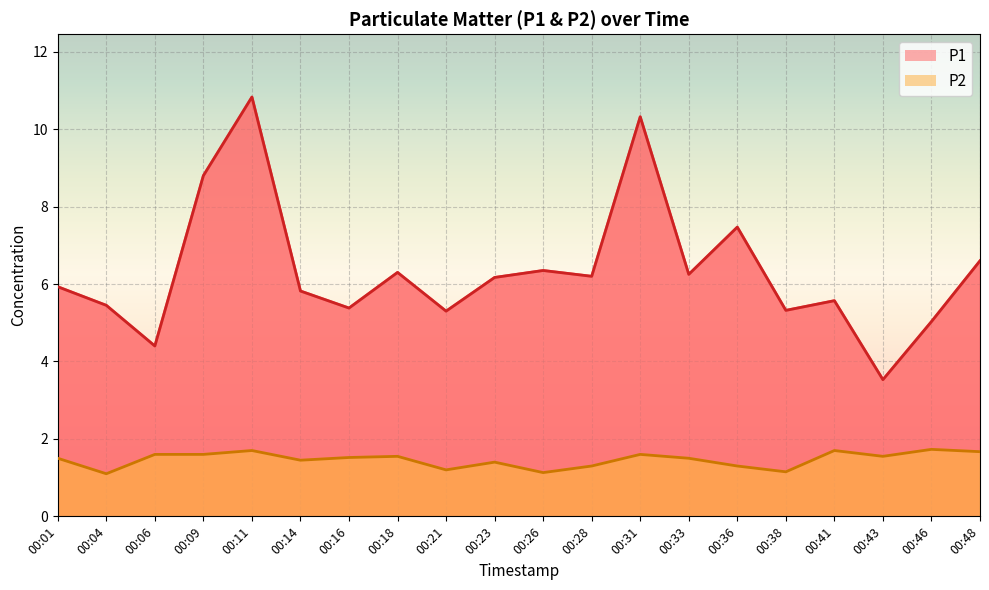

The P1 series shows 4.3 at 00:33. True or false?

False